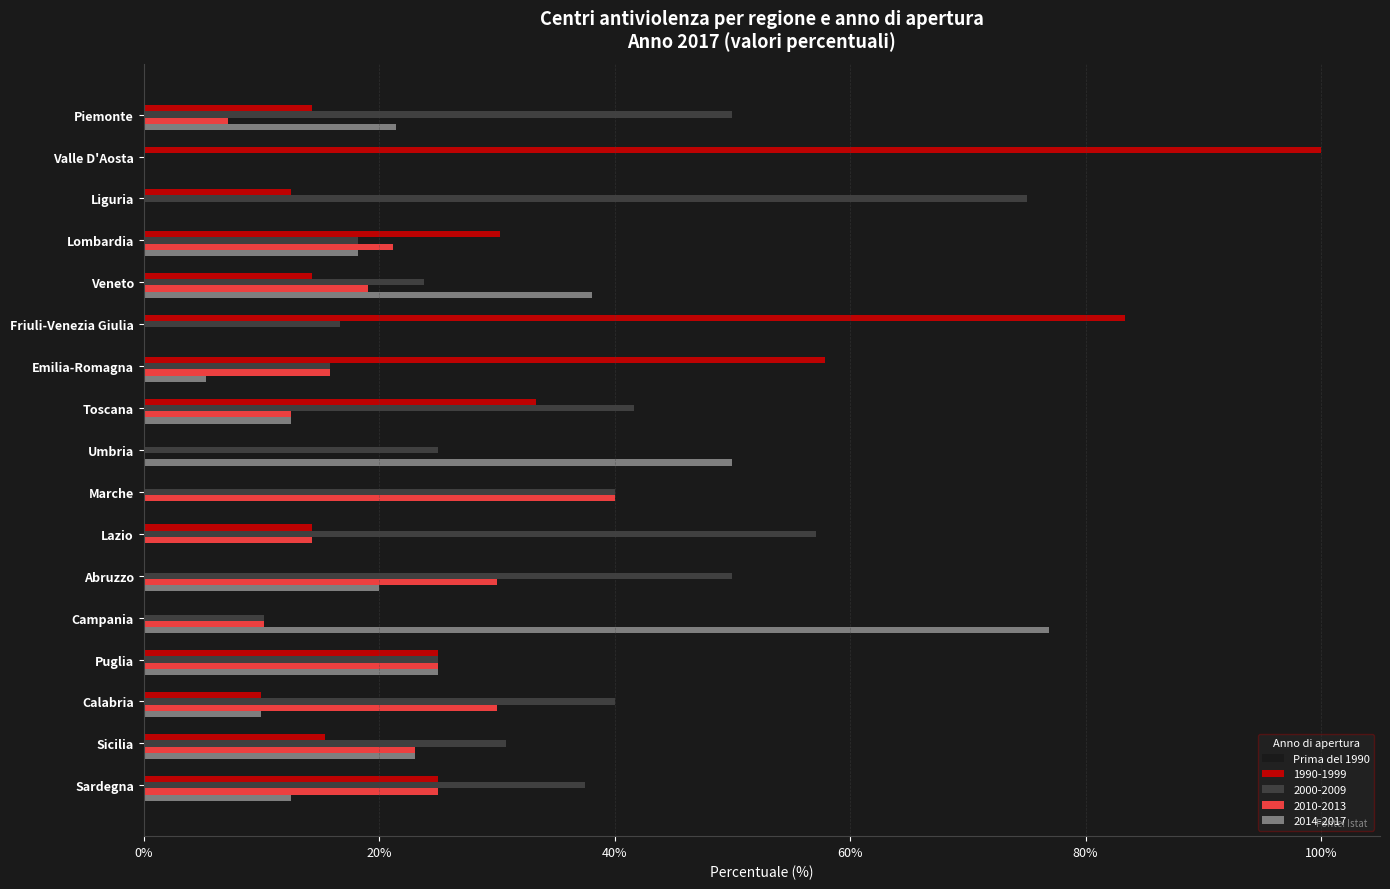

Which series has the largest total across all categories?

2000-2009